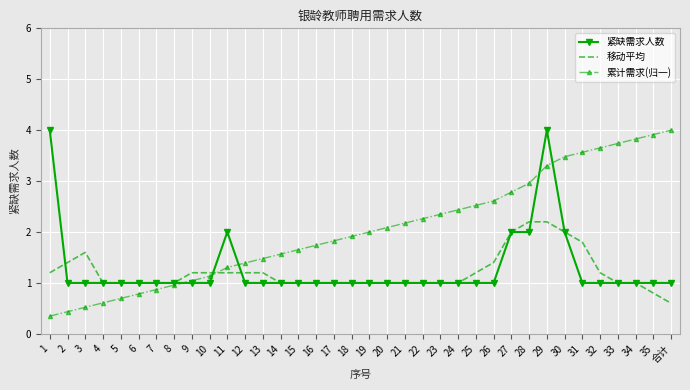

Reading left to right, transcribe all the data shown in this chart.

紧缺需求人数: 1=4.0	2=1.0	3=1.0	4=1.0	5=1.0	6=1.0	7=1.0	8=1.0	9=1.0	10=1.0	11=2.0	12=1.0	13=1.0	14=1.0	15=1.0	16=1.0	17=1.0	18=1.0	19=1.0	20=1.0	21=1.0	22=1.0	23=1.0	24=1.0	25=1.0	26=1.0	27=2.0	28=2.0	29=4.0	30=2.0	31=1.0	32=1.0	33=1.0	34=1.0	35=1.0	合计=1.0
移动平均: 1=1.2	2=1.4	3=1.6	4=1.0	5=1.0	6=1.0	7=1.0	8=1.0	9=1.2	10=1.2	11=1.2	12=1.2	13=1.2	14=1.0	15=1.0	16=1.0	17=1.0	18=1.0	19=1.0	20=1.0	21=1.0	22=1.0	23=1.0	24=1.0	25=1.2	26=1.4	27=2.0	28=2.2	29=2.2	30=2.0	31=1.8	32=1.2	33=1.0	34=1.0	35=0.8	合计=0.6
累计需求(归一): 1=0.3	2=0.4	3=0.5	4=0.6	5=0.7	6=0.8	7=0.9	8=1.0	9=1.0	10=1.1	11=1.3	12=1.4	13=1.5	14=1.6	15=1.7	16=1.7	17=1.8	18=1.9	19=2.0	20=2.1	21=2.2	22=2.3	23=2.3	24=2.4	25=2.5	26=2.6	27=2.8	28=3.0	29=3.3	30=3.5	31=3.6	32=3.7	33=3.7	34=3.8	35=3.9	合计=4.0